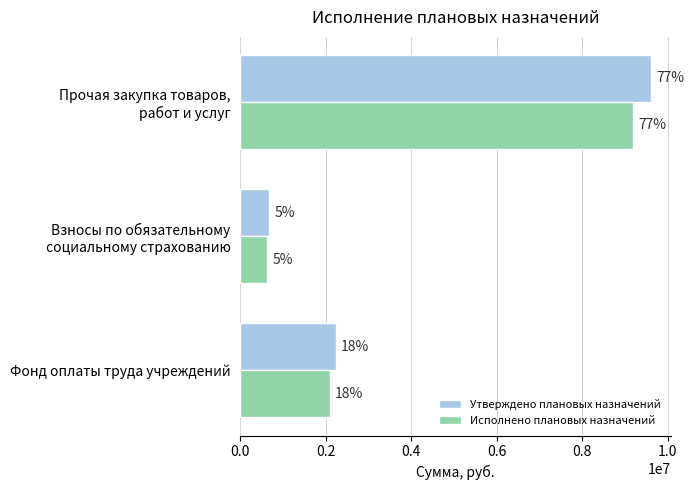

Reading left to right, extract all data points from this chart.

Утверждено плановых назначений: 2227533.0	671009.7	9599254.6
Исполнено плановых назначений: 2098309.4	632001.3	9193301.7